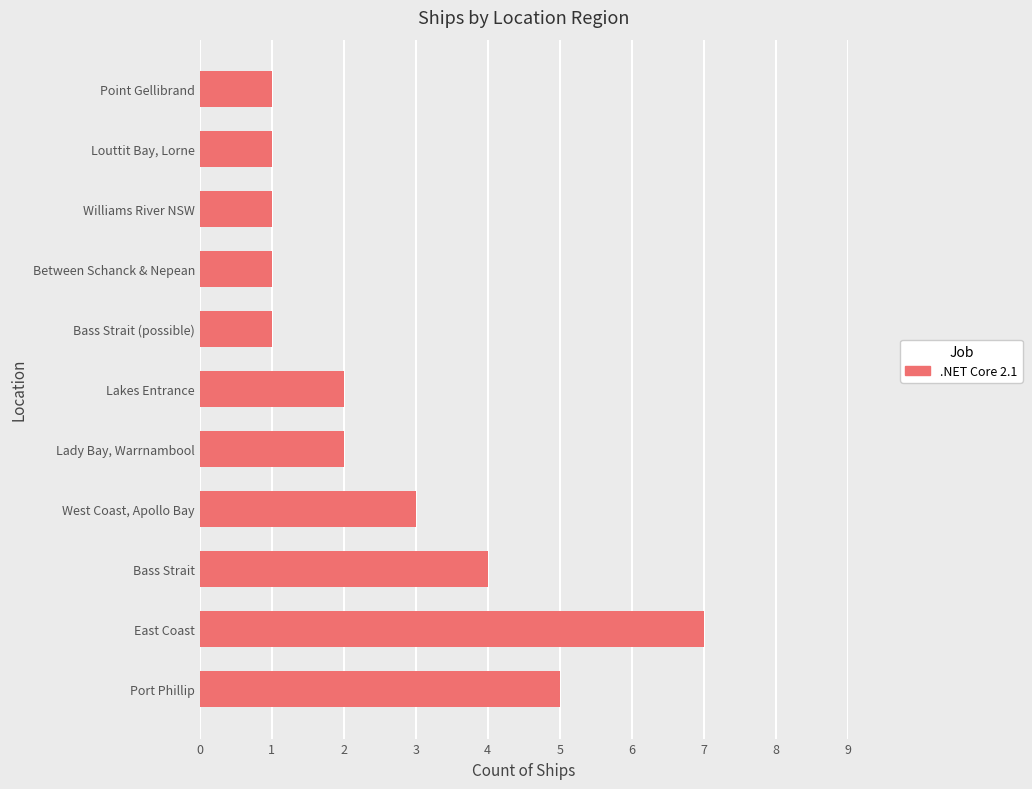

Reading bottom to top, transcribe all the data shown in this chart.

5	7	4	3	2	2	1	1	1	1	1